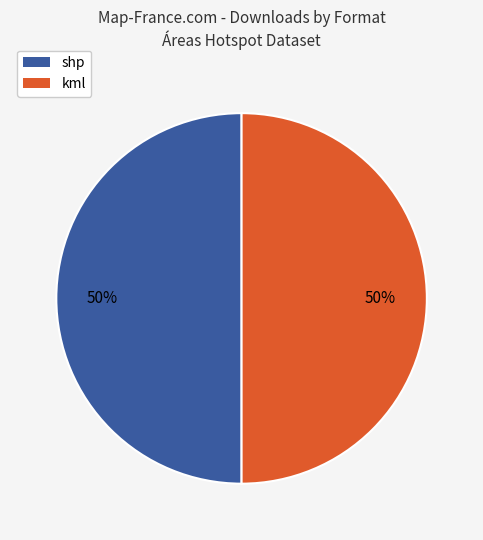

To the nearest percent, what is the average slice percentage?

50%